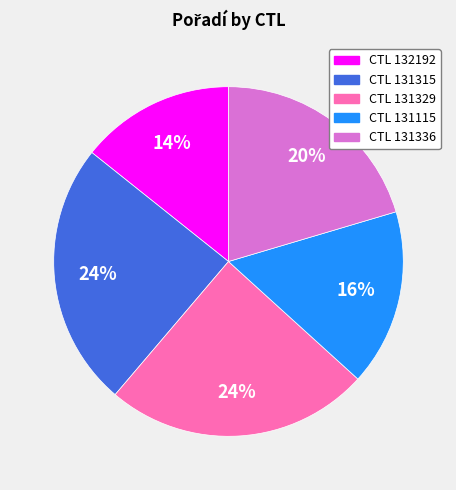

To the nearest percent, what is the average slice percentage?

20%